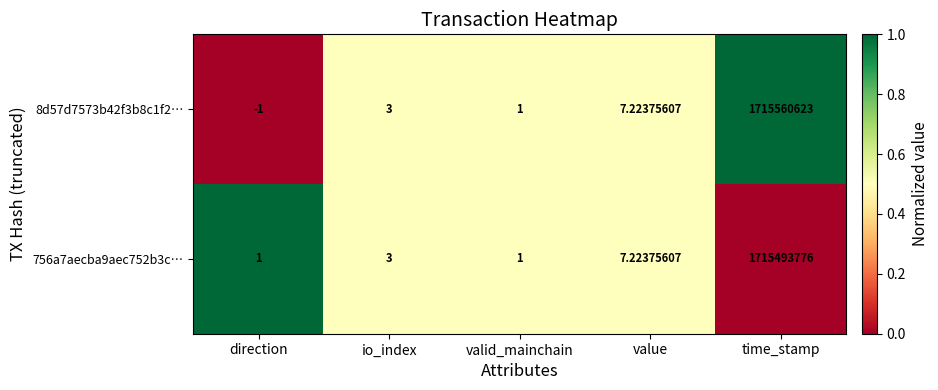

At how many categories does at least one series exceed 0?

5